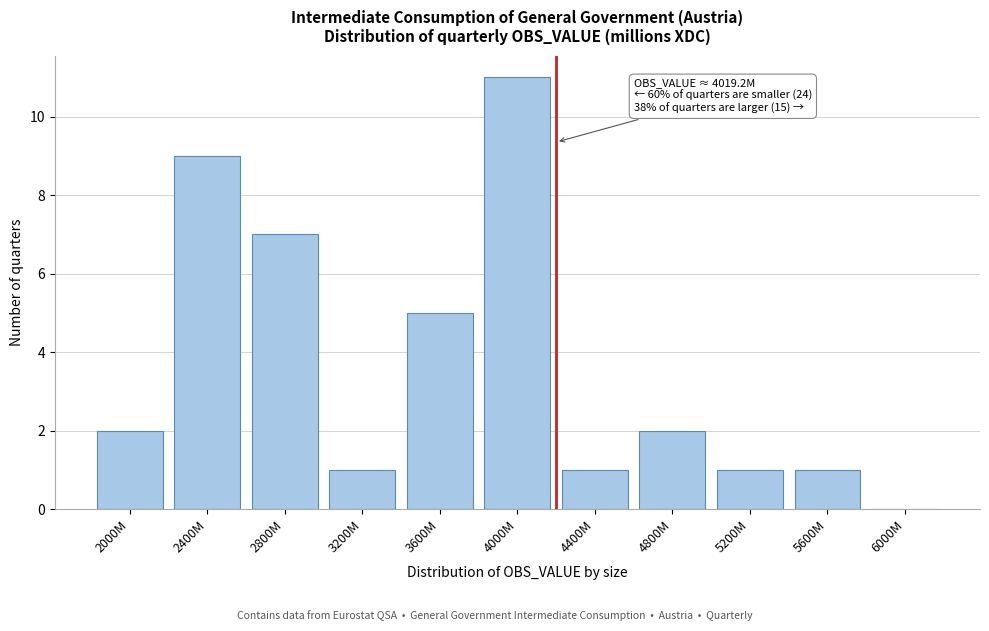

Reading left to right, transcribe all the data shown in this chart.

2000M=2	2400M=9	2800M=7	3200M=1	3600M=5	4000M=11	4400M=1	4800M=2	5200M=1	5600M=1	6000M=0